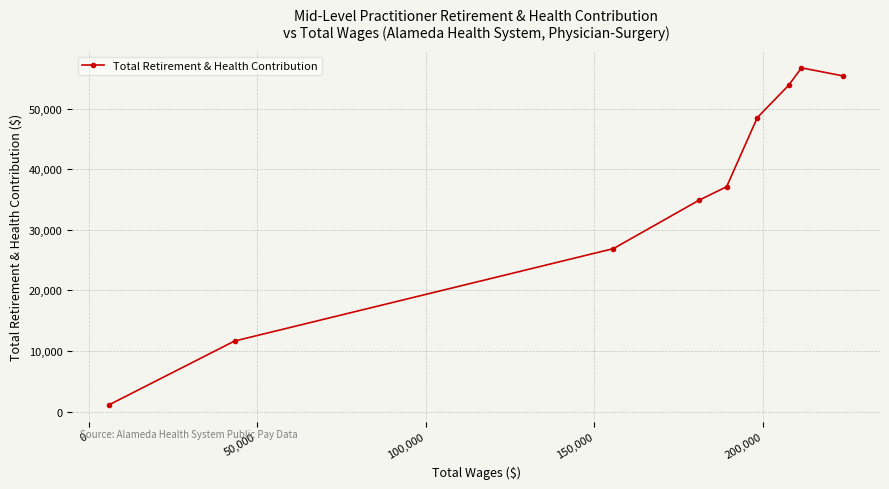

What is the value of the 6th point from the left?

48513